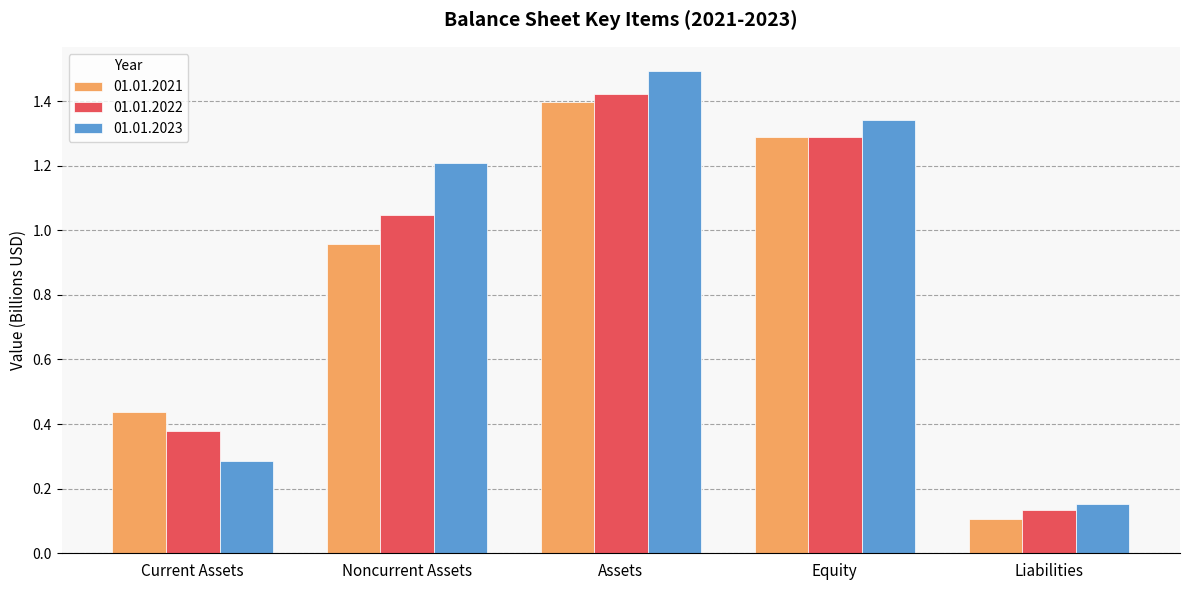

Rank the series by their average value, from lowest to highest.

01.01.2021, 01.01.2022, 01.01.2023